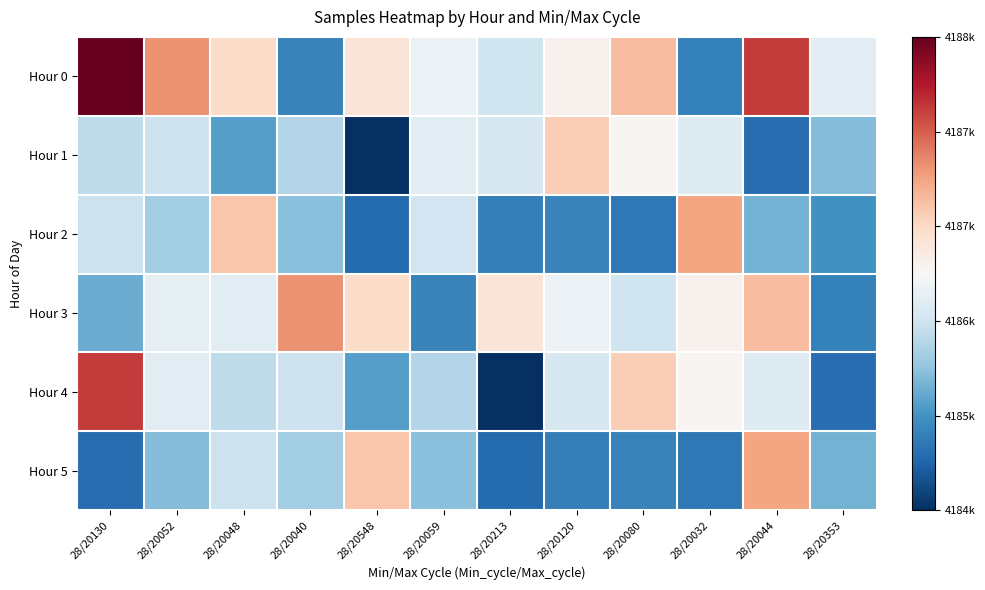

Reading left to right, transcribe all the data shown in this chart.

Hour 0: 28/20130=4188897	28/20052=4187598	28/20048=4186970	28/20040=4184950	28/20548=4186832	28/20059=4186391	28/20213=4186051	28/20120=4186638	28/20080=4187260	28/20032=4184923	28/20044=4188185	28/20353=4186263
Hour 1: 28/20130=4185929	28/20052=4186034	28/20048=4185219	28/20040=4185840	28/20548=4184157	28/20059=4186271	28/20213=4186140	28/20120=4187111	28/20080=4186577	28/20032=4186216	28/20044=4184714	28/20353=4185508
Hour 2: 28/20130=4186023	28/20052=4185709	28/20048=4187177	28/20040=4185540	28/20548=4184706	28/20059=4186072	28/20213=4184913	28/20120=4184943	28/20080=4184824	28/20032=4187453	28/20044=4185400	28/20353=4185083
Hour 3: 28/20130=4185357	28/20052=4186312	28/20048=4186271	28/20040=4187598	28/20548=4186970	28/20059=4184950	28/20213=4186832	28/20120=4186391	28/20080=4186051	28/20032=4186638	28/20044=4187260	28/20353=4184923
Hour 4: 28/20130=4188185	28/20052=4186263	28/20048=4185929	28/20040=4186034	28/20548=4185219	28/20059=4185840	28/20213=4184157	28/20120=4186140	28/20080=4187111	28/20032=4186577	28/20044=4186216	28/20353=4184714
Hour 5: 28/20130=4184714	28/20052=4185508	28/20048=4186023	28/20040=4185709	28/20548=4187177	28/20059=4185540	28/20213=4184706	28/20120=4184913	28/20080=4184943	28/20032=4184824	28/20044=4187453	28/20353=4185400